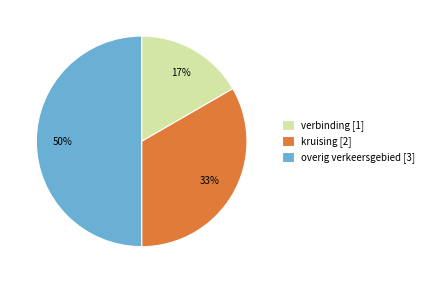

Which slice is the largest?

overig verkeersgebied